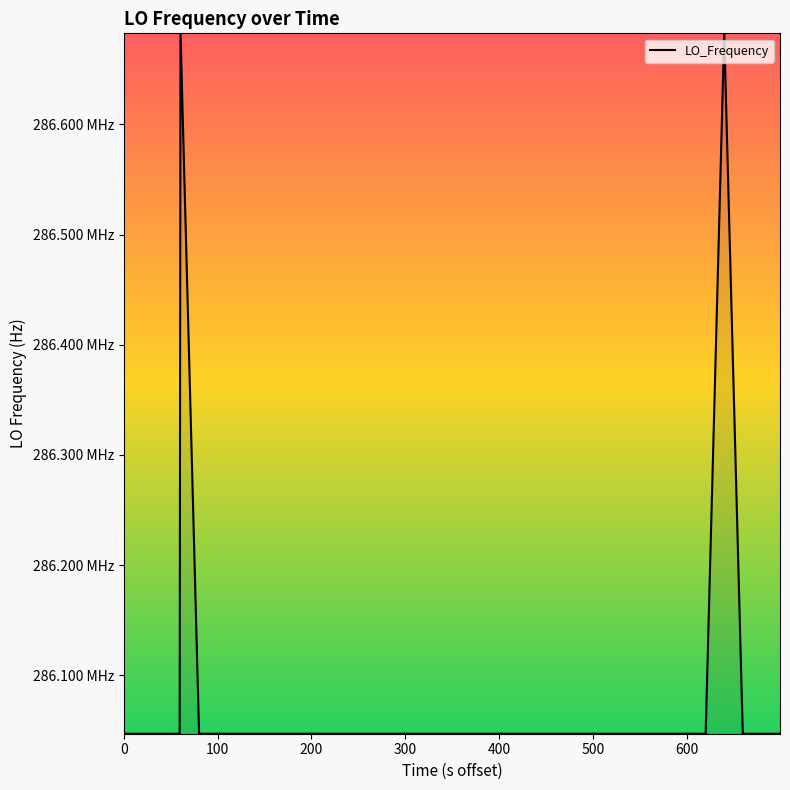

Reading left to right, list all the values displayed in this chart.

286046995.7	286046995.3	286046994.9	286046995.0	286682700.5	286046996.7	286046997.2	286046996.6	286046996.5	286047001.5	286047000.5	286047000.5	286047000.5	286047000.3	286047000.4	286047000.3	286046999.7	286047001.7	286047001.7	286047002.1	286047000.4	286047000.8	286047000.7	286047000.7	286046998.6	286046998.5	286047000.7	286047000.7	286046999.7	286046998.2	286046998.2	286046998.1	286047000.5	286047001.0	286047000.4	286047000.4	286682703.6	286046998.8	286046998.8	286046997.1